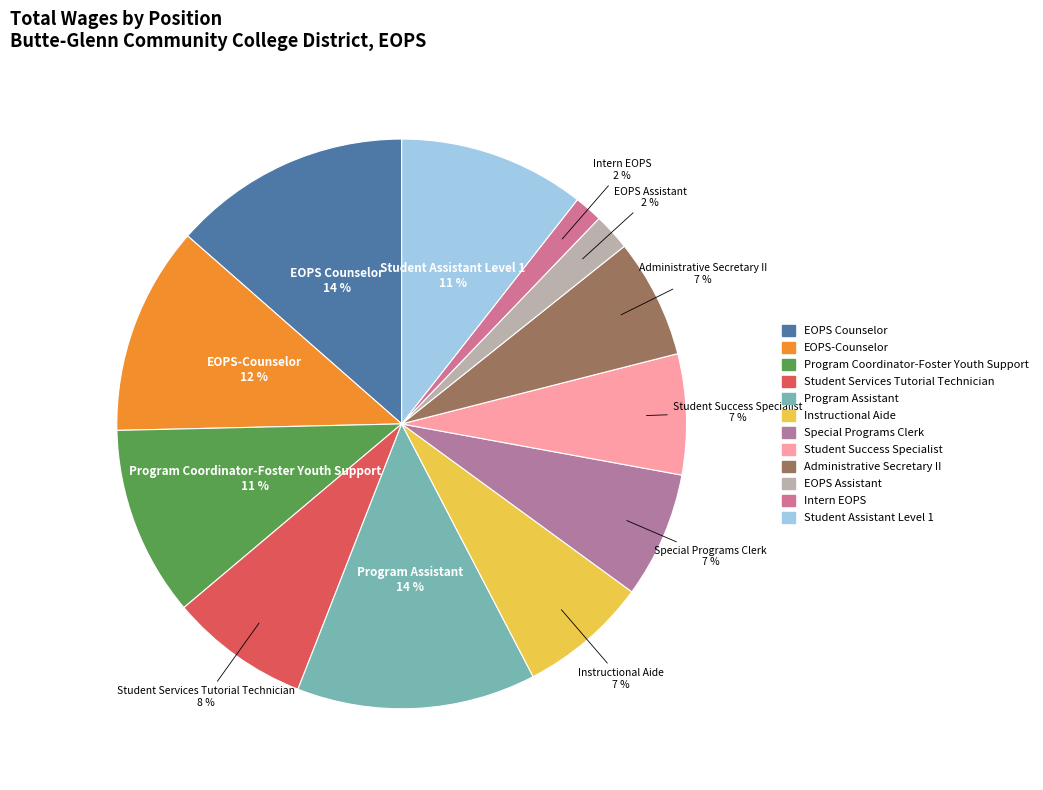

The EOPS Counselor slice represents 27% of the pie. True or false?

False